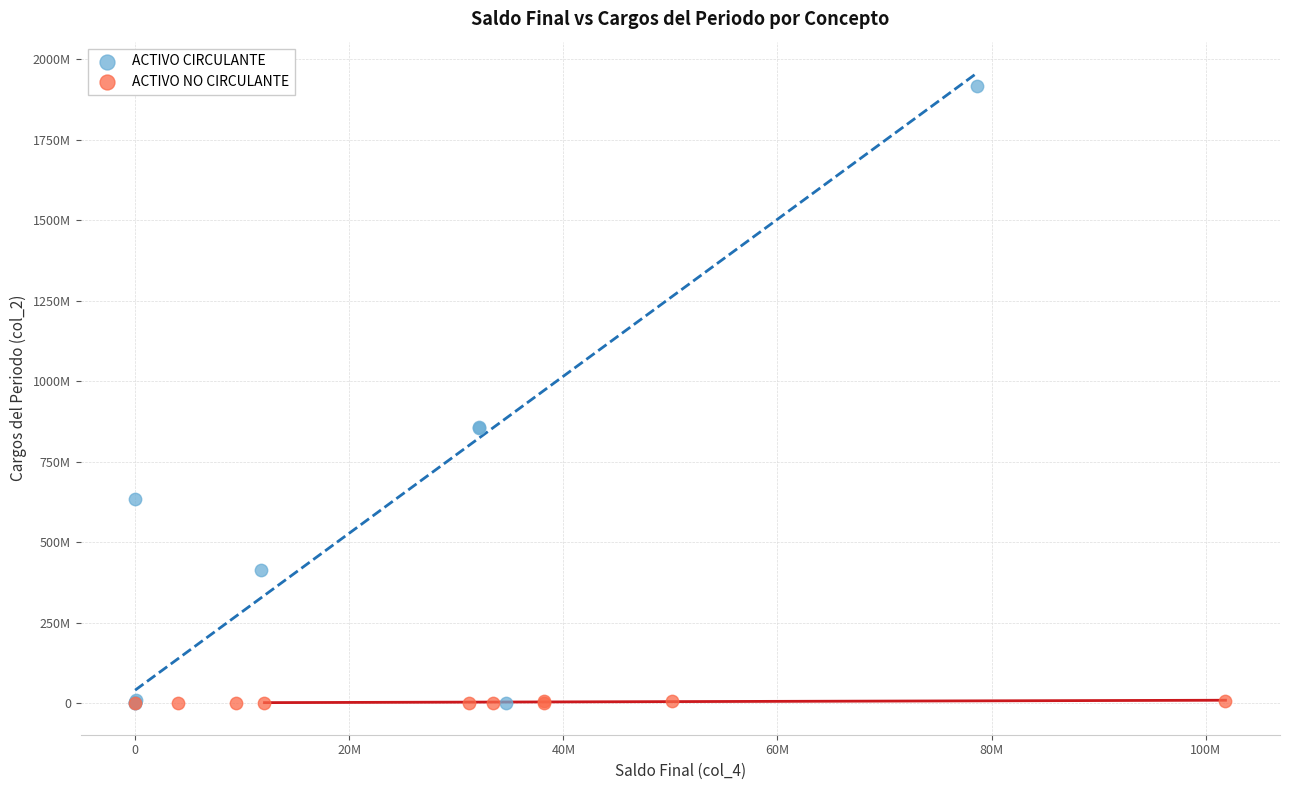

Which series contains the highest Y value?

ACTIVO CIRCULANTE